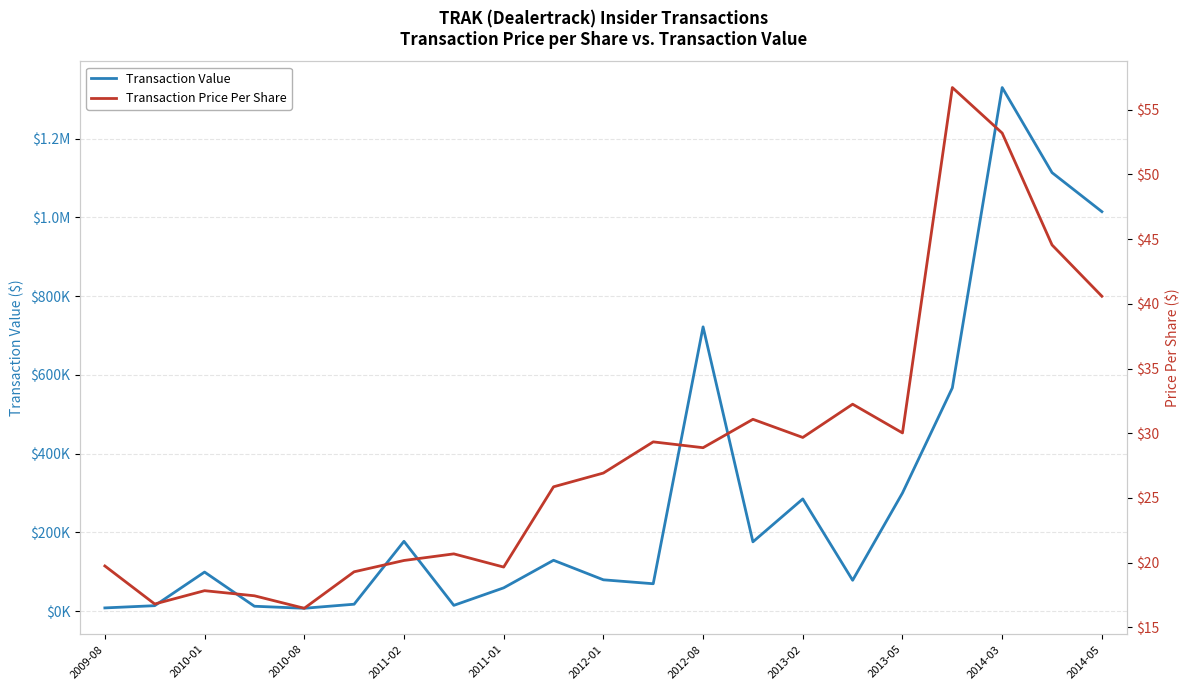

True or false: Transaction Price Per Share and Transaction Value cross at least once.

False